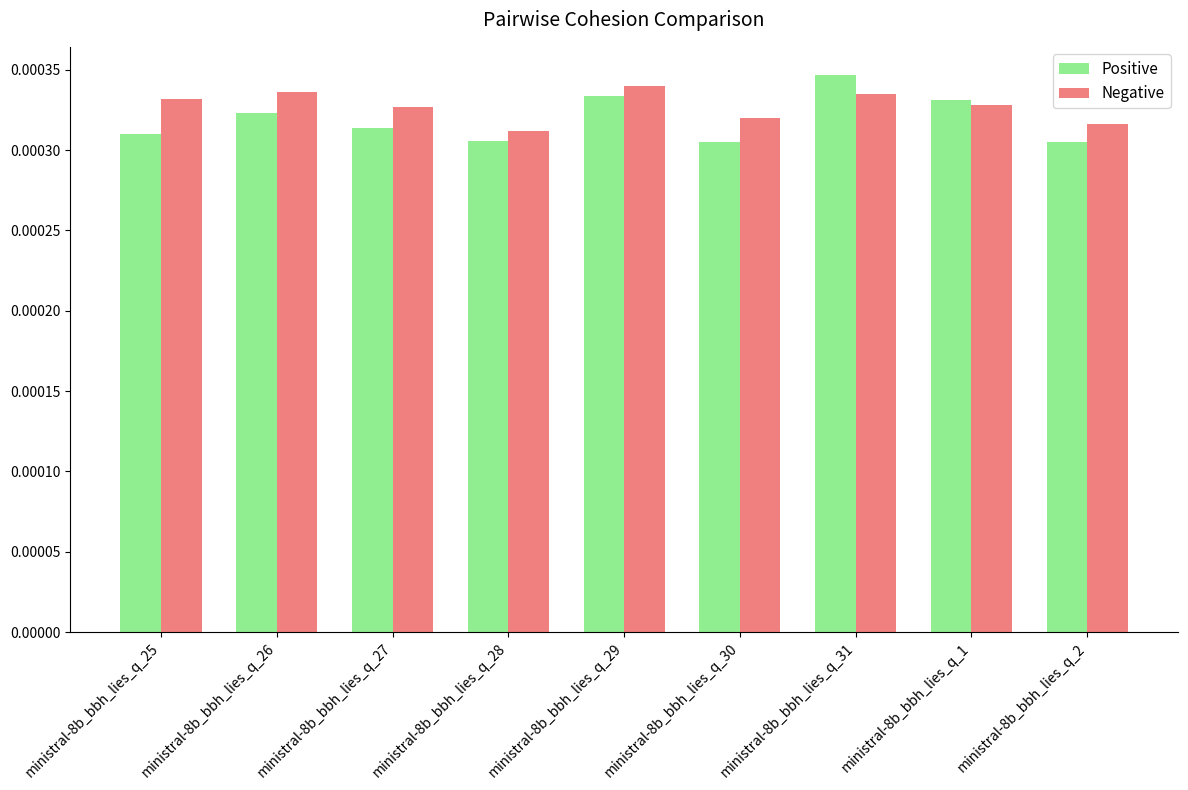

At how many categories does at least one series exceed 0?

9